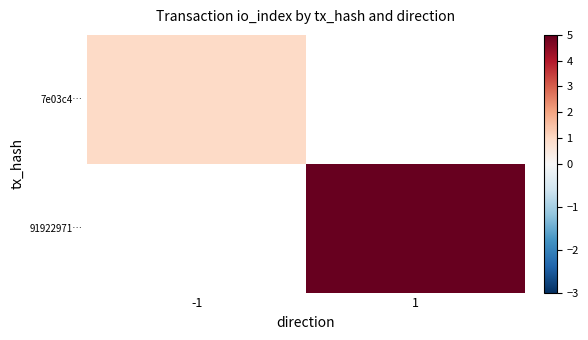

What is the maximum value shown in the chart?

5.0